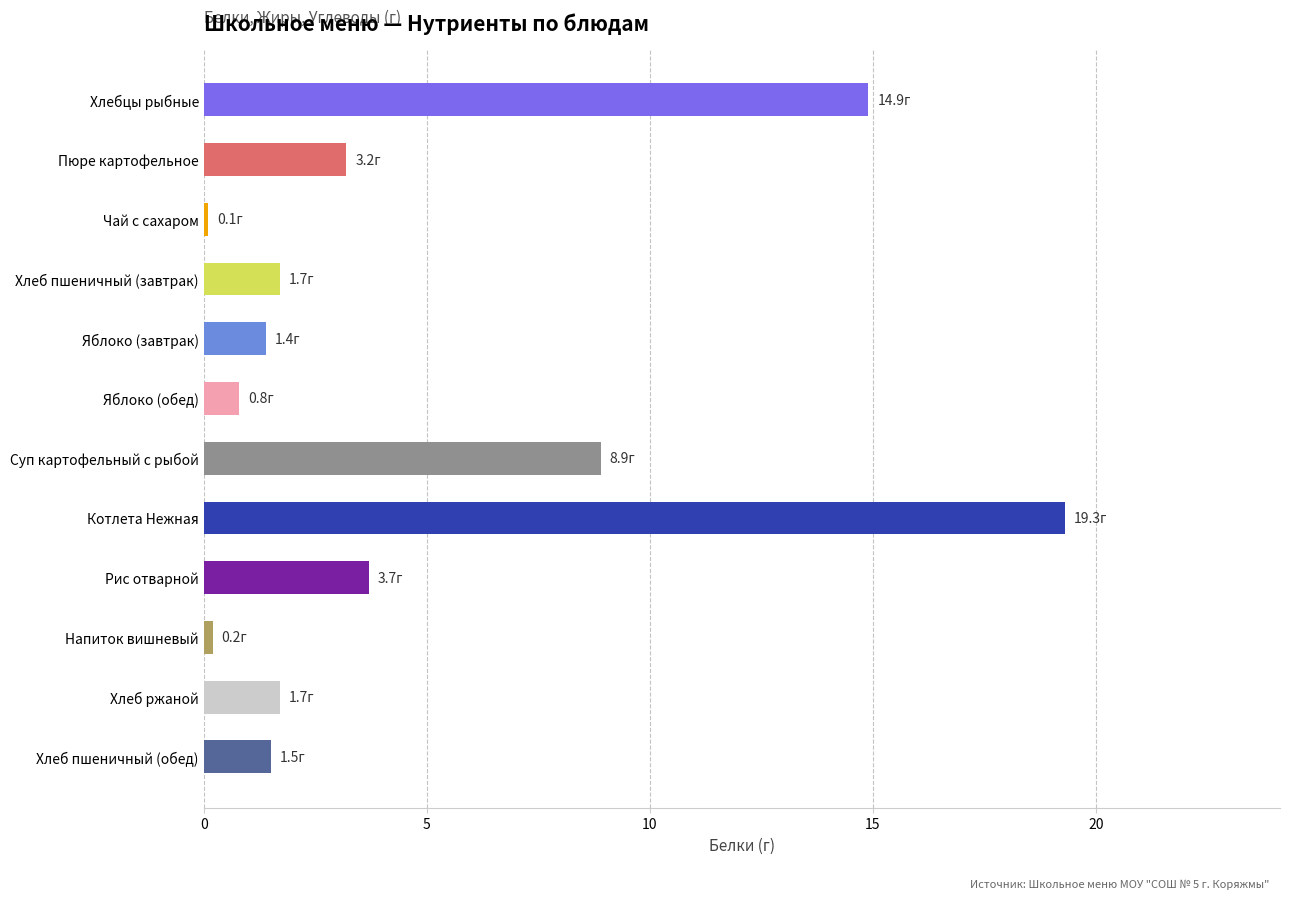

Which label corresponds to the largest value in the chart?

Котлета Нежная